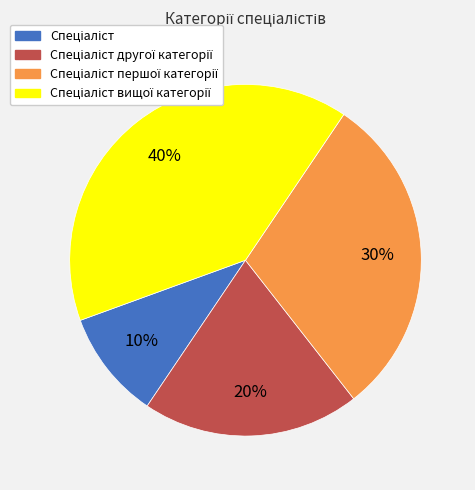

To the nearest percent, what is the average slice percentage?

25%